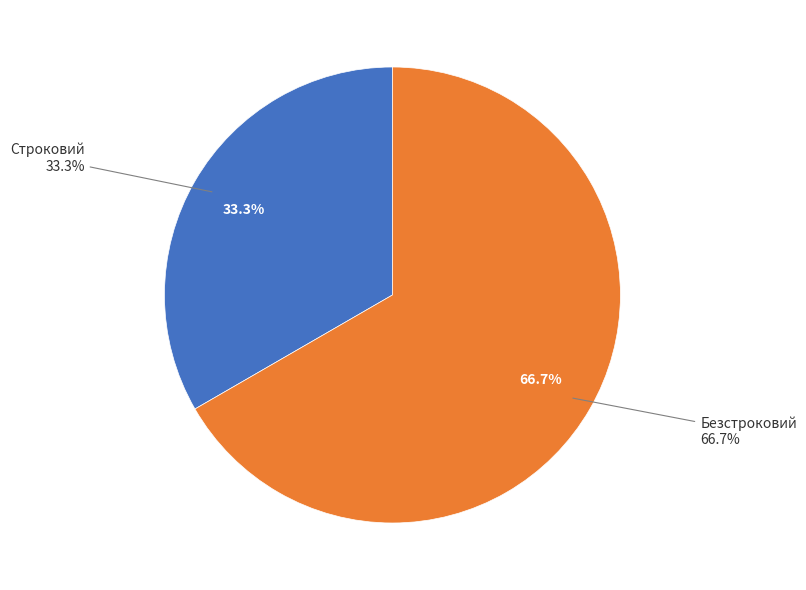

Which category has the smallest portion of the pie?

Строковий